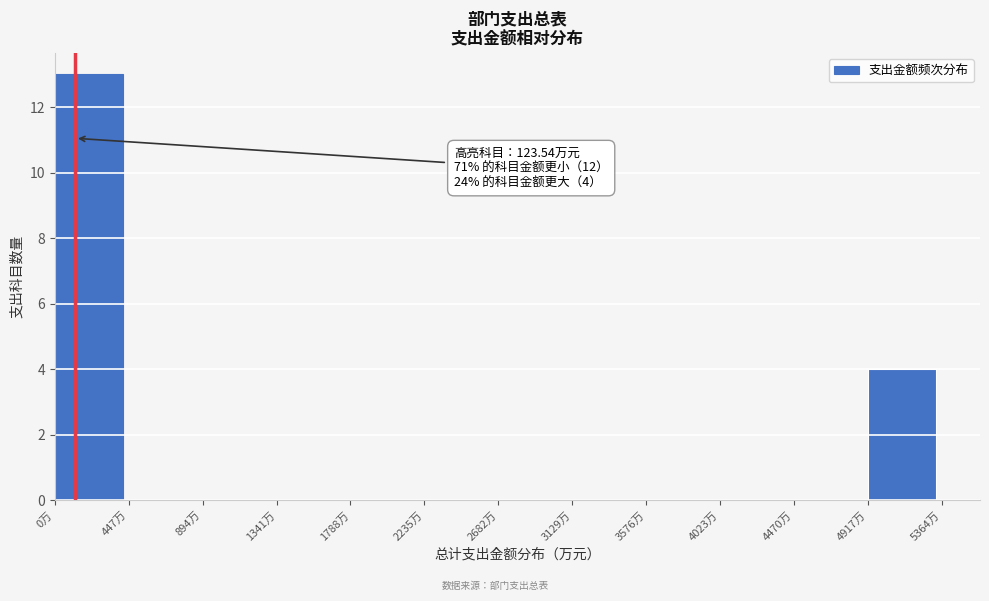

Which range on the x-axis has the tallest bar?

0 to 450